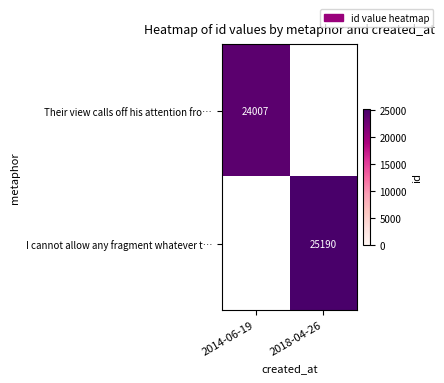

The I cannot allow any fragment whatever t… series shows 25190 at 2018-04-26. True or false?

True